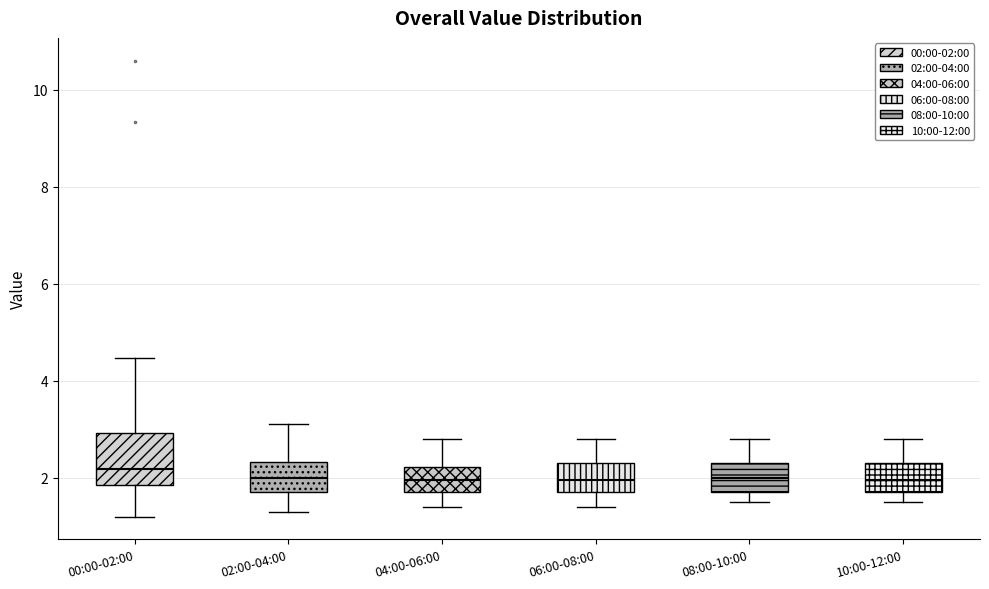

Reading left to right, transcribe this box plot: for each box, give where its median line is, the range the box spans, and where its two whiskers end, as read against the y-axis. The values are not printed on the chart, so give them approximately, as read against the axis.

00:00-02:00: median 2.2, box 1.8 to 3.0, whiskers 1.2 to 4.4
02:00-04:00: median 2.0, box 1.8 to 2.4, whiskers 1.4 to 3.2
04:00-06:00: median 2.0, box 1.8 to 2.2, whiskers 1.4 to 2.8
06:00-08:00: median 2.0, box 1.8 to 2.4, whiskers 1.4 to 2.8
08:00-10:00: median 2.0, box 1.8 to 2.4, whiskers 1.6 to 2.8
10:00-12:00: median 2.0, box 1.8 to 2.4, whiskers 1.6 to 2.8